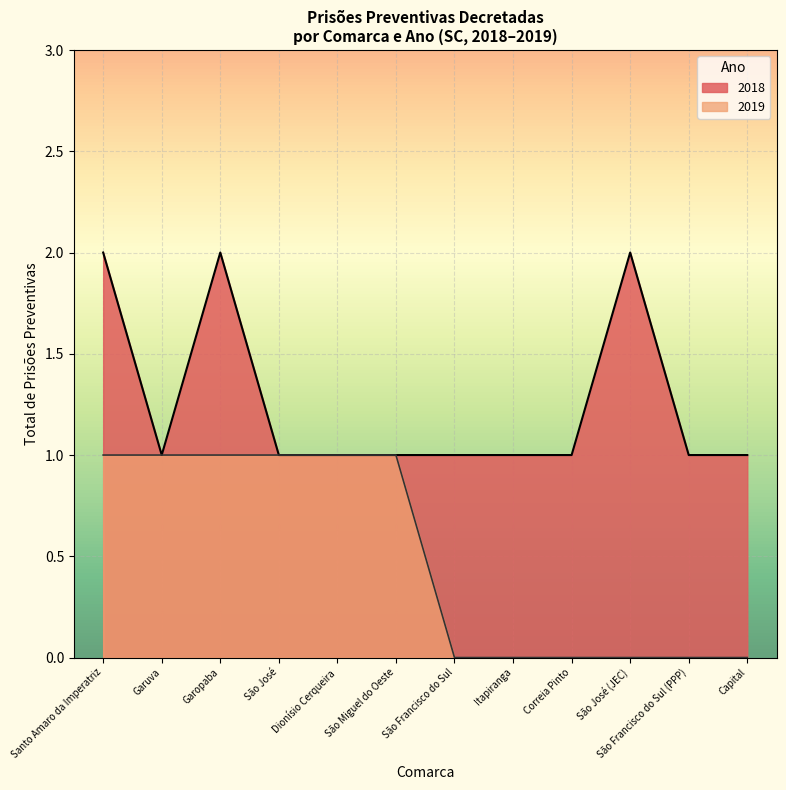

What is the difference between the second highest and minimum values?

1